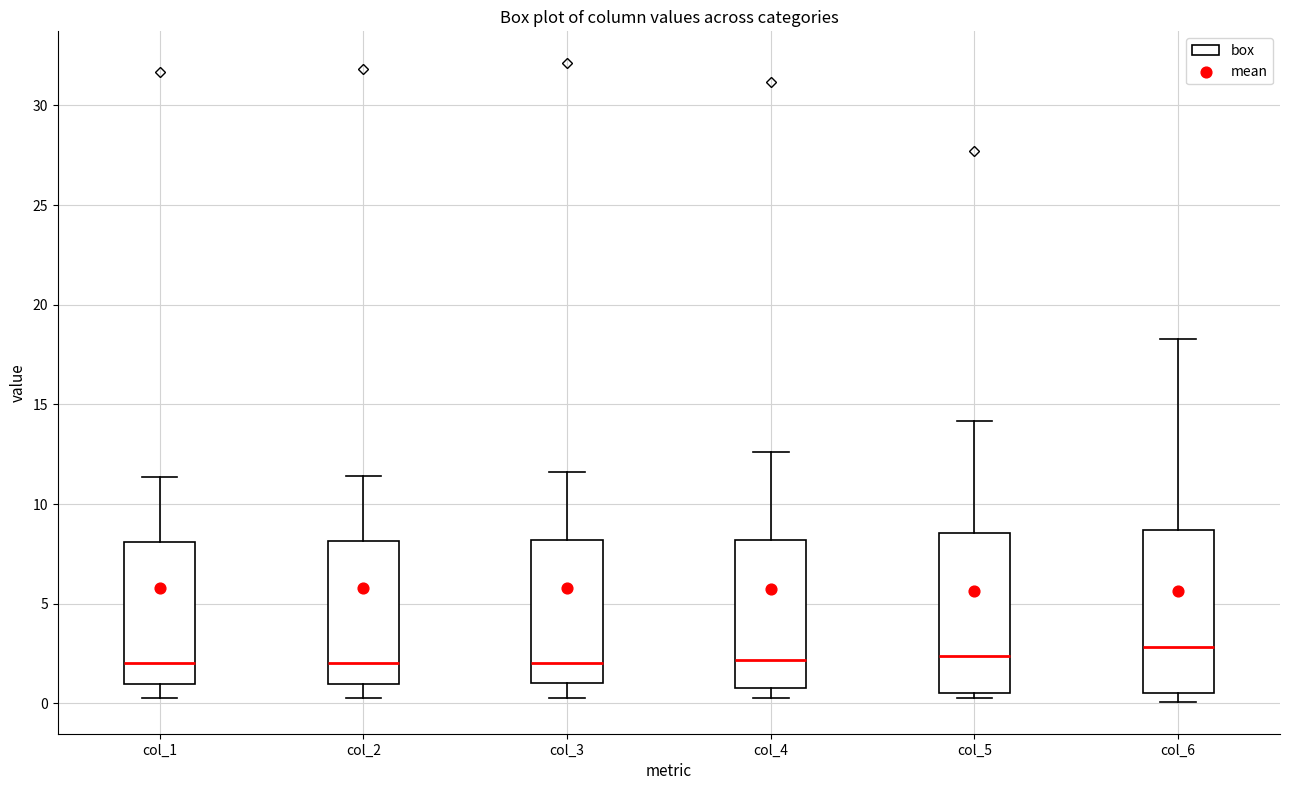

Where is the lower edge of the box for col_4 on the y-axis? The values are not printed on the chart, so give them approximately, as read against the axis.

1.0